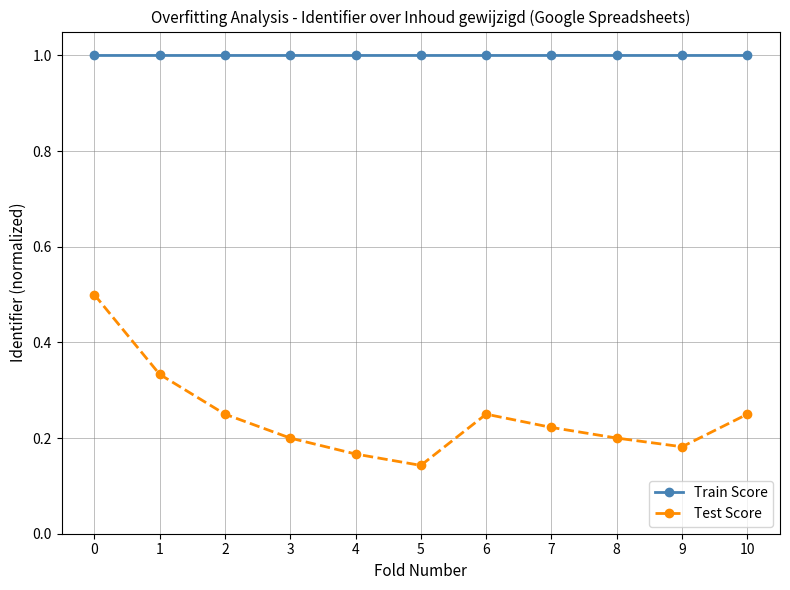

How many lines are shown in the chart?

2